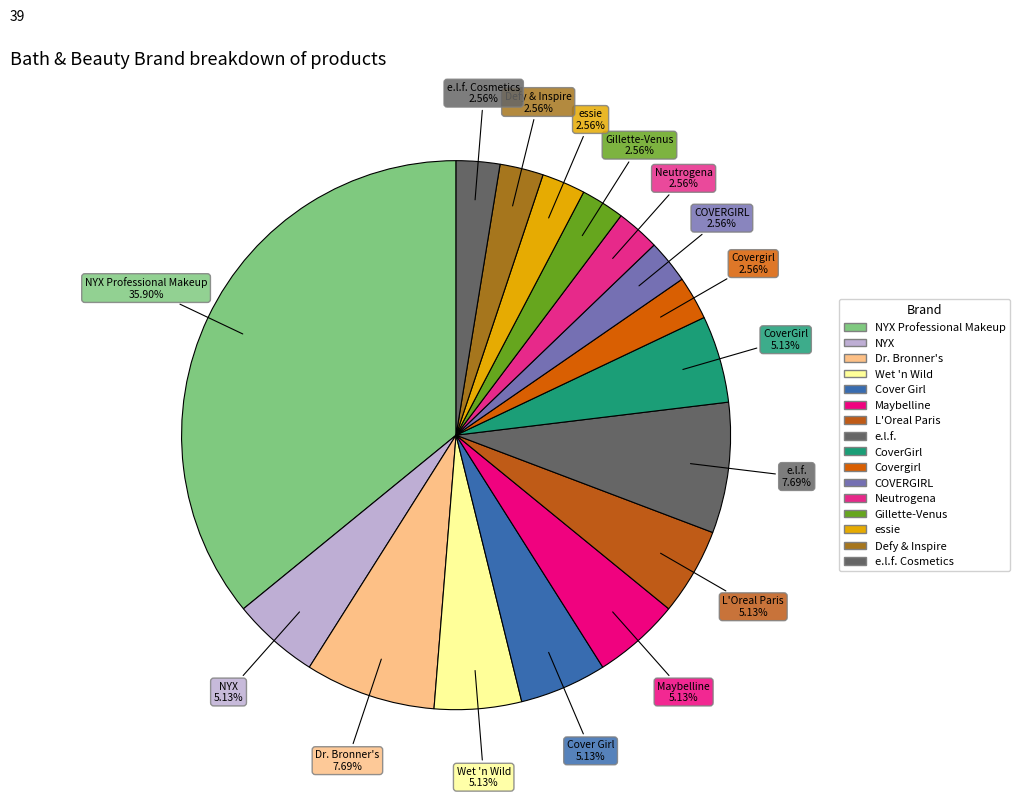

Do Maybelline and e.l.f. Cosmetics together represent more than half of the pie?

No